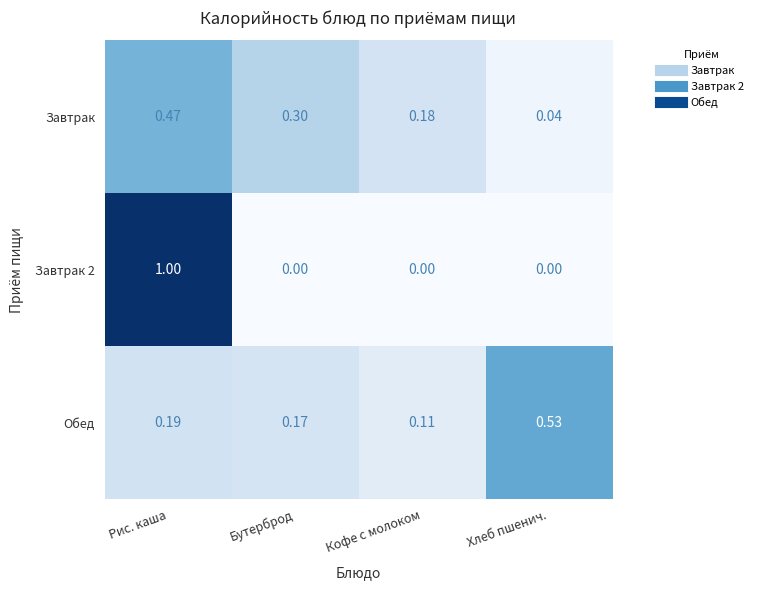

Which series has the widest spread of values?

Завтрак 2